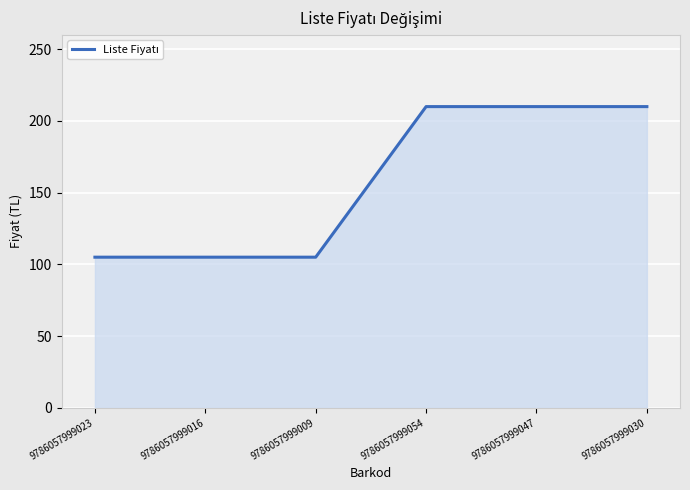

What is the difference between the maximum and minimum values?

105